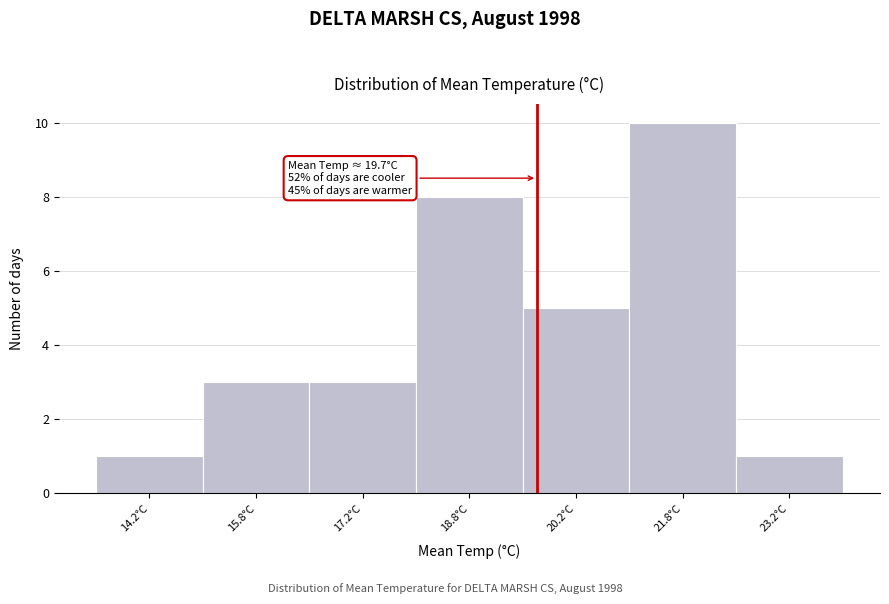

Which range on the x-axis has the tallest bar?

21.0 to 22.5